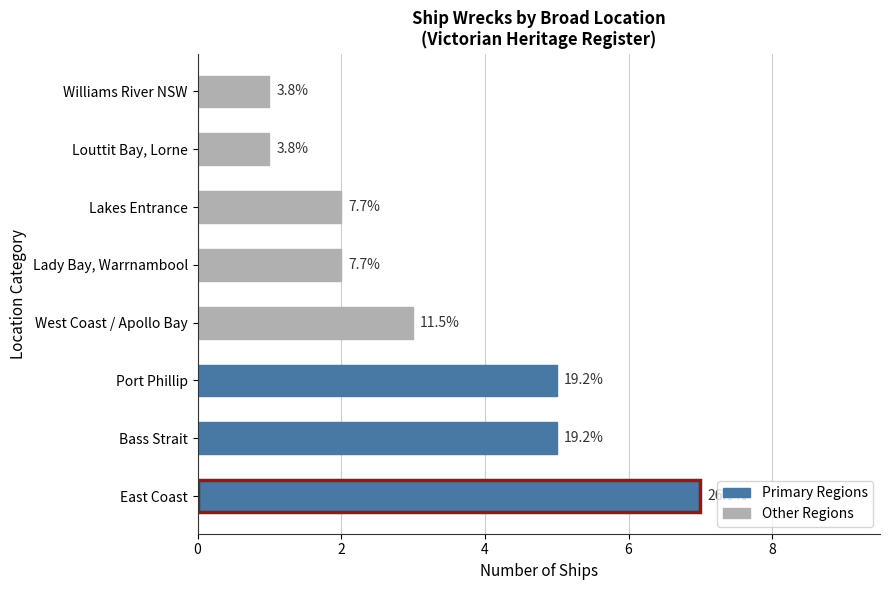

Are the bars grouped side by side (vs. stacked)?

No